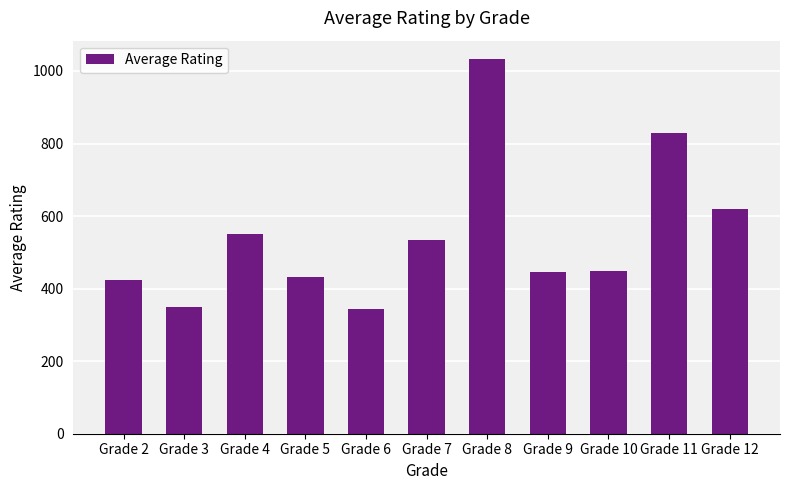

What is the change in value from Grade 9 to Grade 11?

+385.2